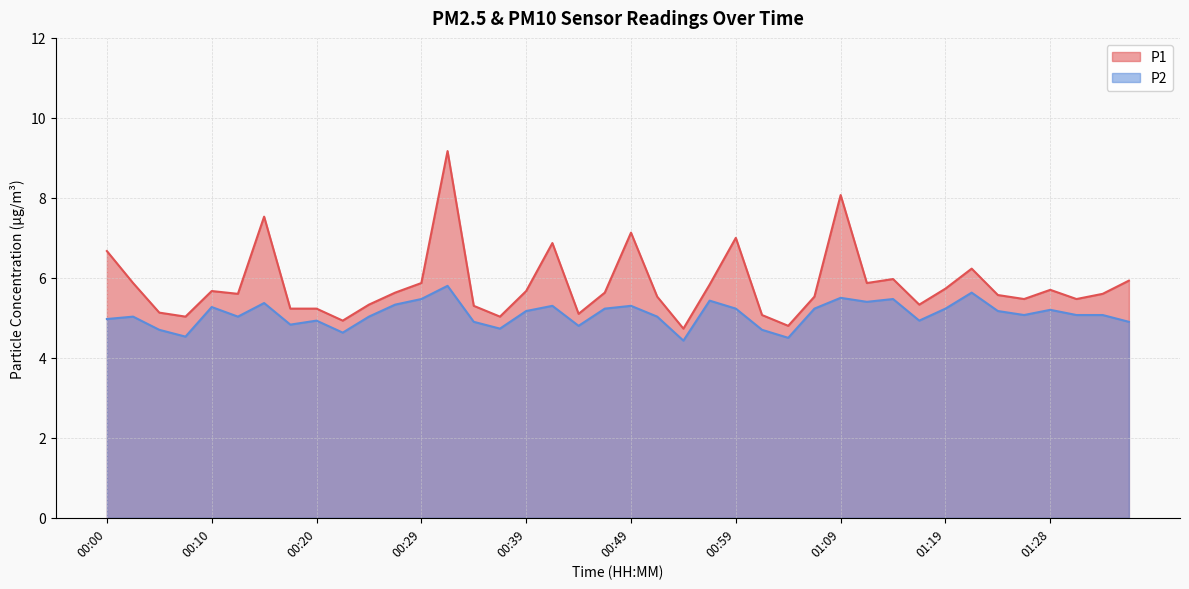

Is it true that P1 equals 7.9 at 01:01?

False